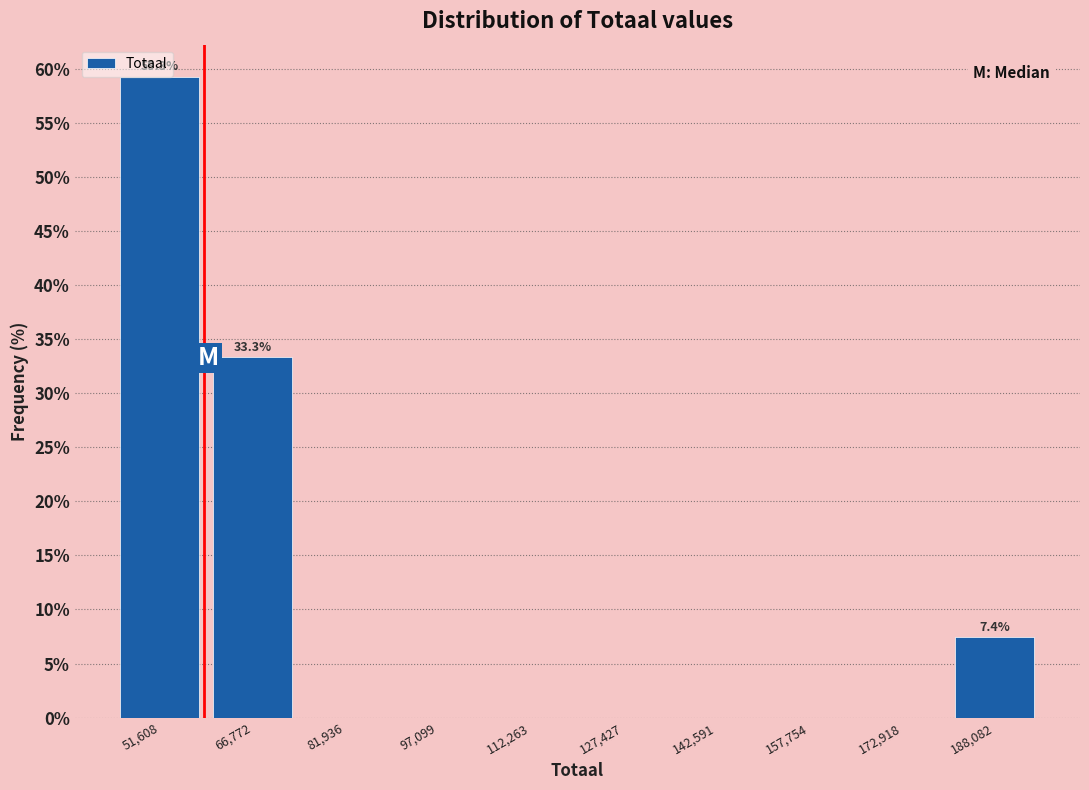

Over which range of the x-axis is the bar tallest?

44000 to 60000